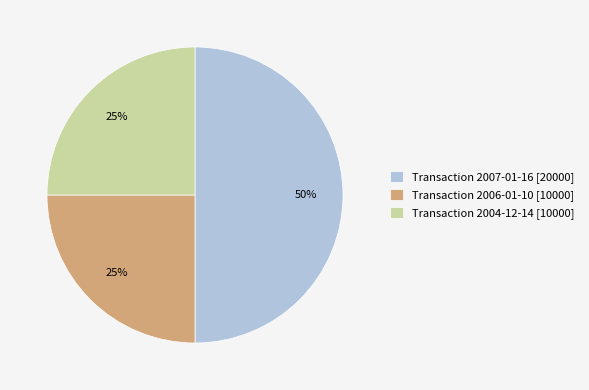

How many slices are in this pie chart?

3